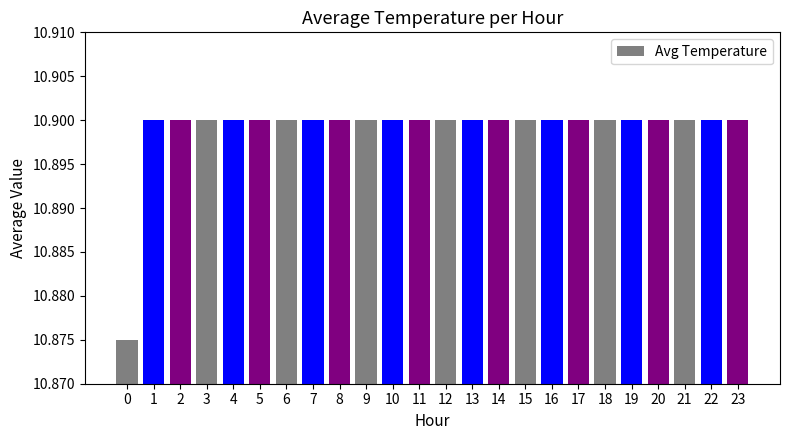

What is the sum of the values at 21 and 6?

21.8